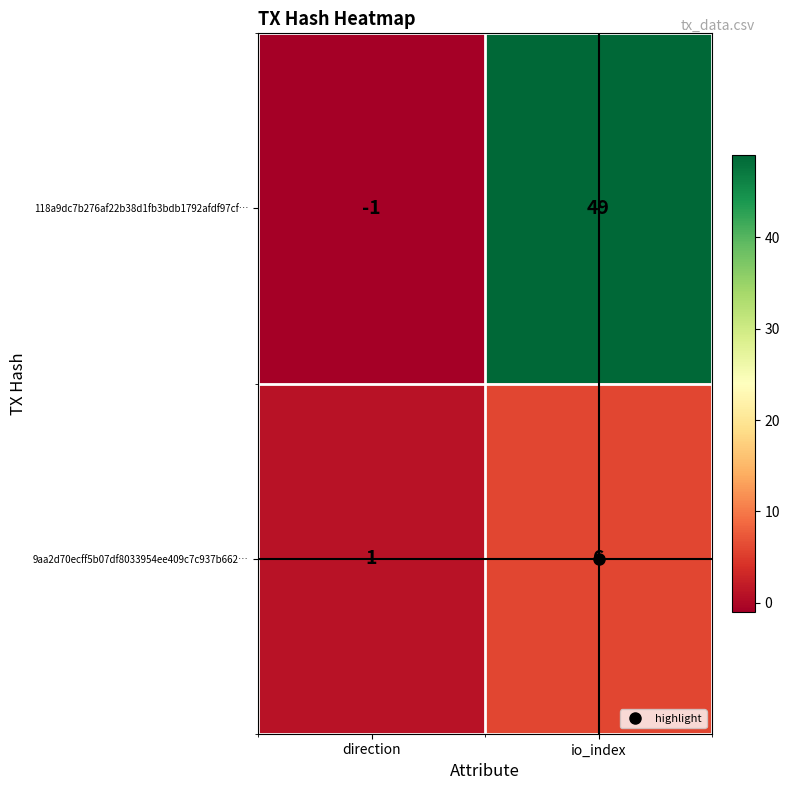

List the series in order of their peak value, highest first.

118a9dc7b276af22b38d1fb3bdb1792afdf97cf…, 9aa2d70ecff5b07df8033954ee409c7c937b662…